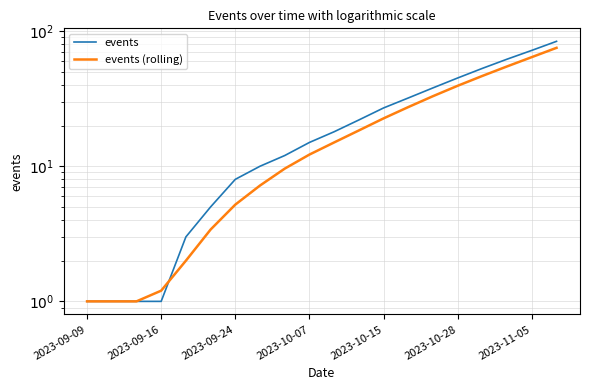

At how many categories does at least one series exceed 64?

2